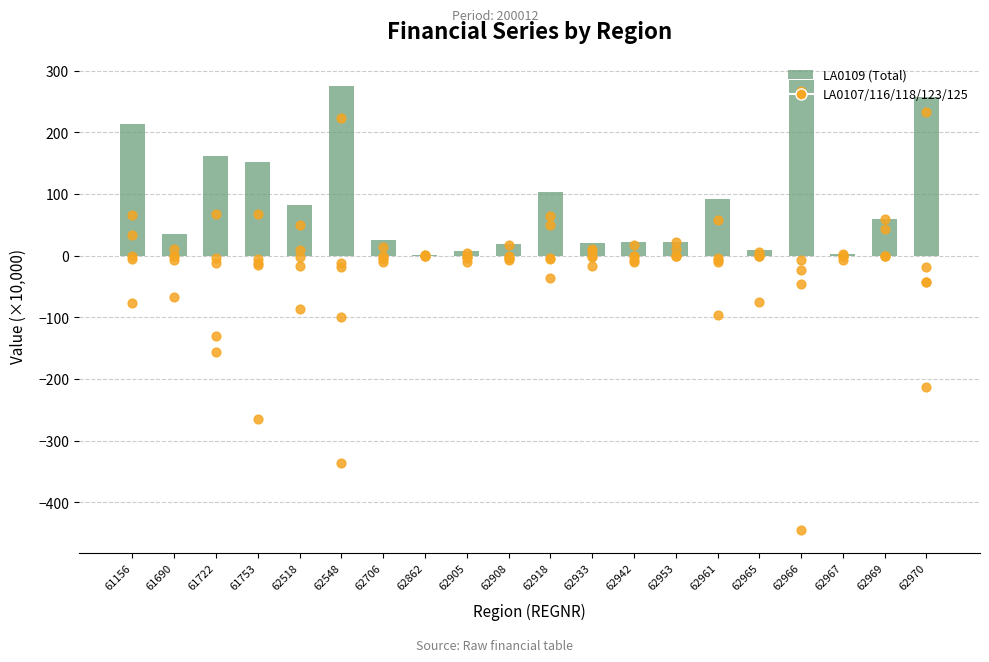

Which series reaches the minimum Y coordinate?

LA0107